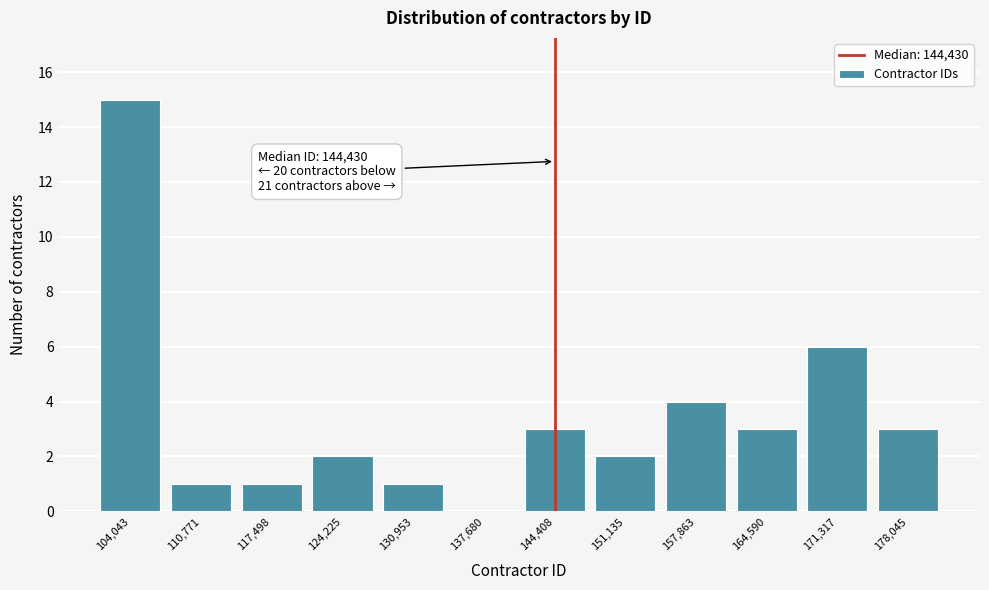

Over which range of the x-axis is the bar tallest?

101000 to 107000